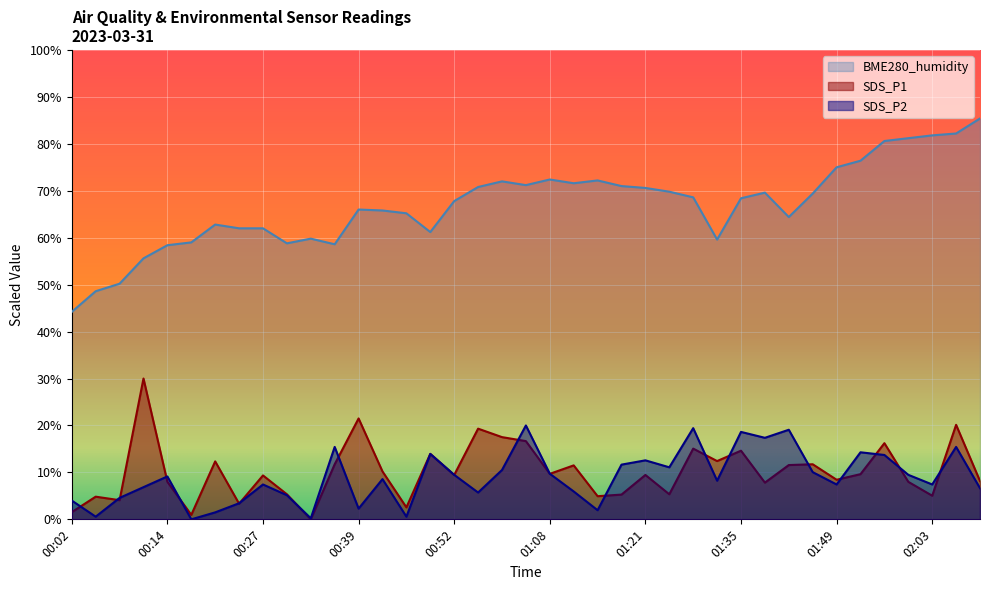

Which has a higher value, 00:14 or 01:17?

00:14